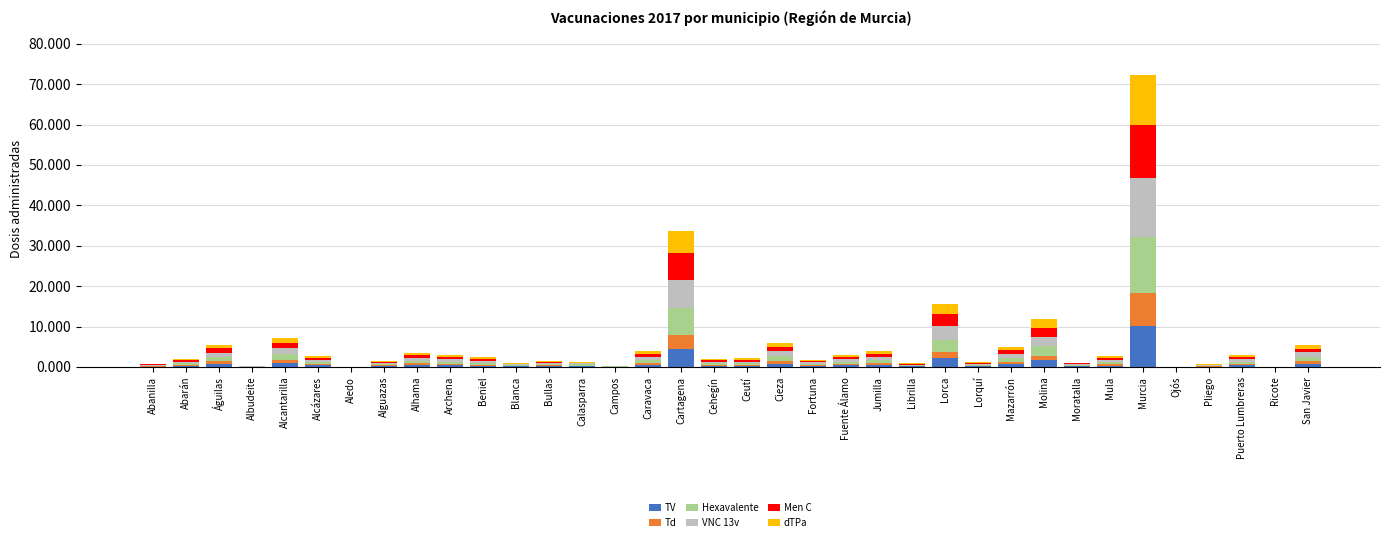

Rank the categories by Td value from highest to lowest.

Murcia, Cartagena, Lorca, Molina, Alcantarilla, Águilas, Cieza, San Javier, Mazarrón, Jumilla, Caravaca, Mula, Alhama, Fuente Álamo, Puerto Lumbreras, Cehegín, Archena, Abarán, Bullas, Alcázares, Ceutí, Moratalla, Fortuna, Beniel, Alguazas, Calasparra, Abanilla, Lorquí, Blanca, Pliego, Librilla, Campos, Albudeite, Ricote, Aledo, Ojós